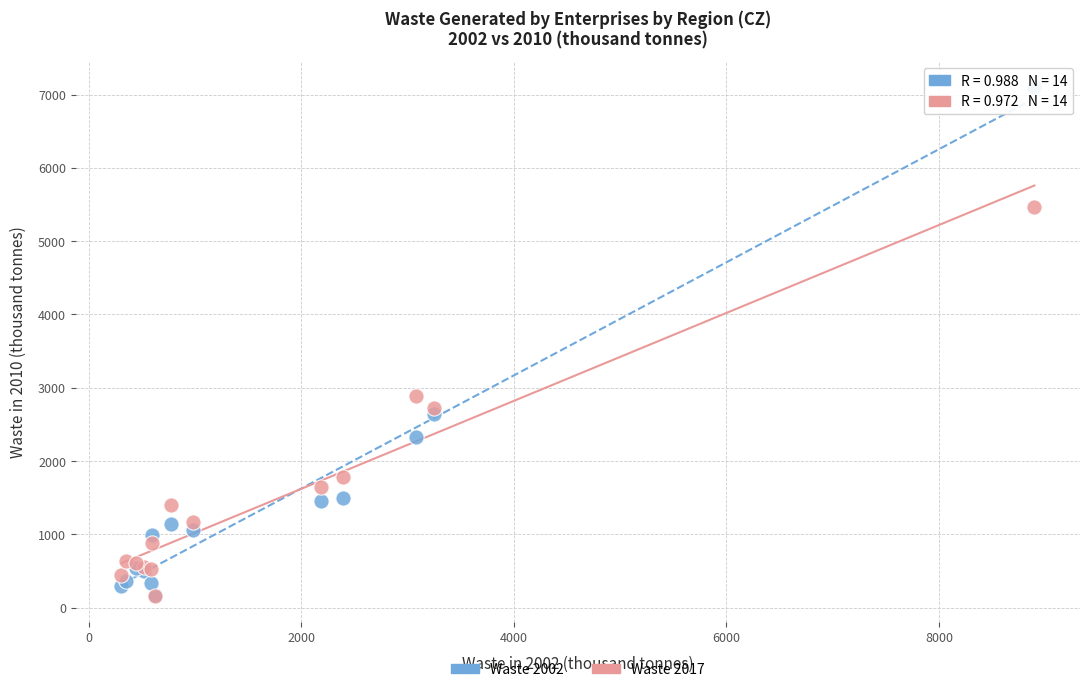

Across all series, what Y value is closest to 3630?

2891.9